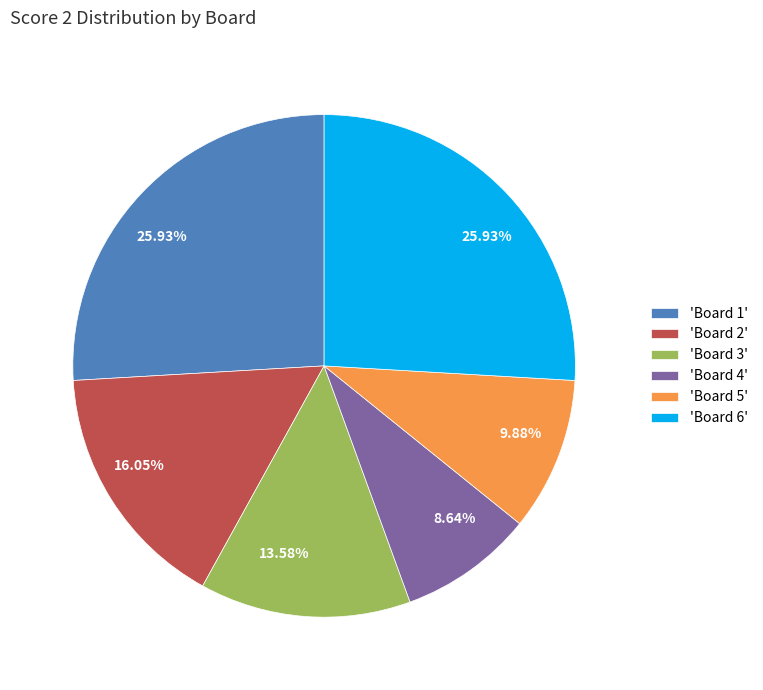

Do 'Board 1' and 'Board 2' together represent more than half of the pie?

No